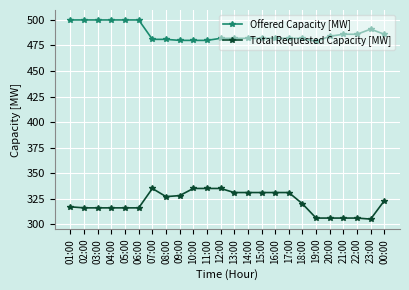

The value of Total Requested Capacity [MW] at 12:00 is 335. True or false?

True